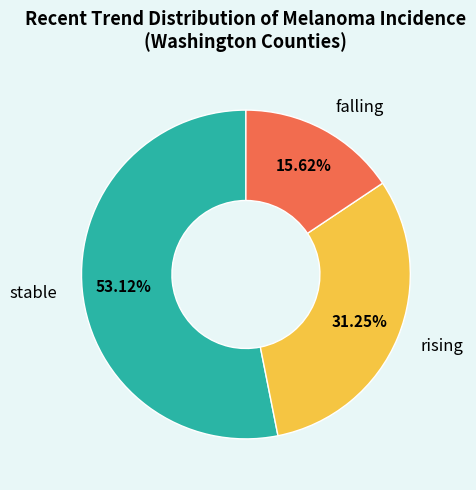

How many slices are in this pie chart?

3